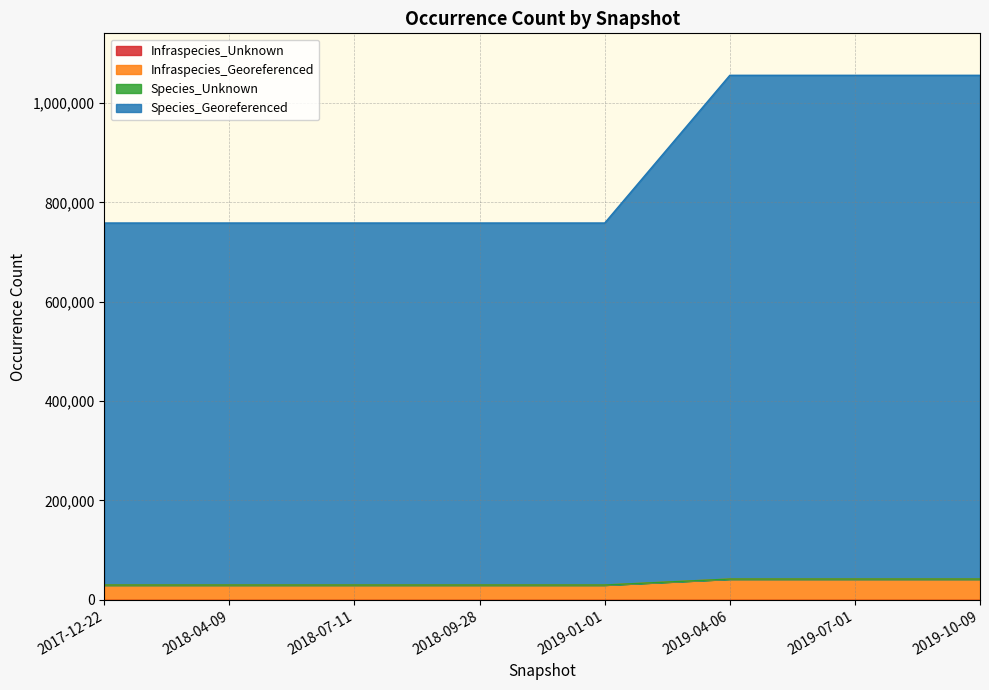

Does the chart have visible grid lines?

Yes